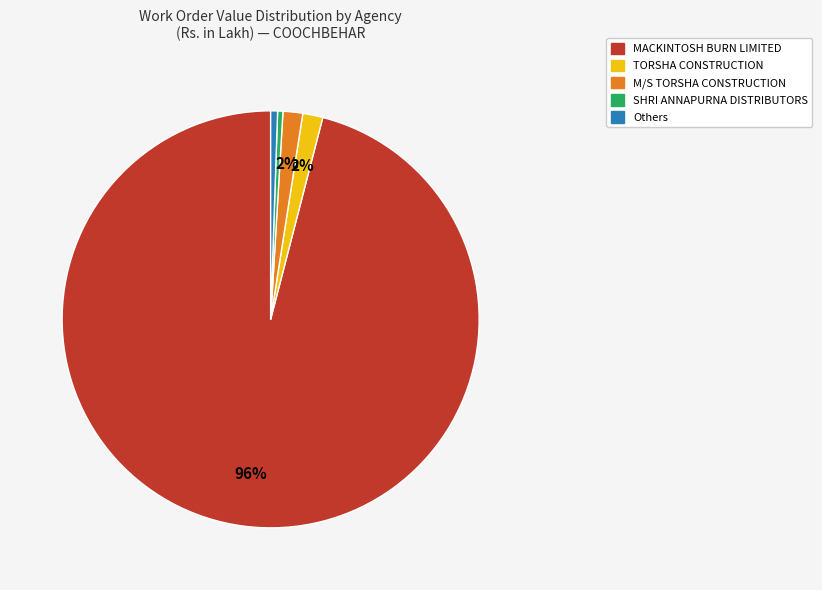

Is there a majority slice in this chart?

Yes